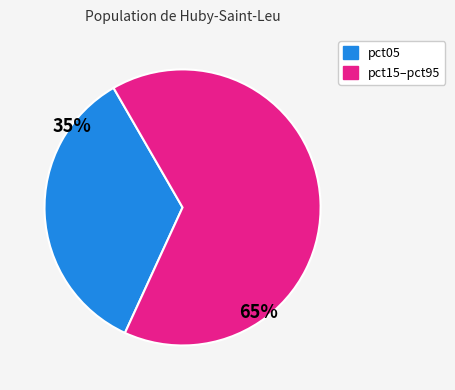

Does any single category account for the majority?

Yes